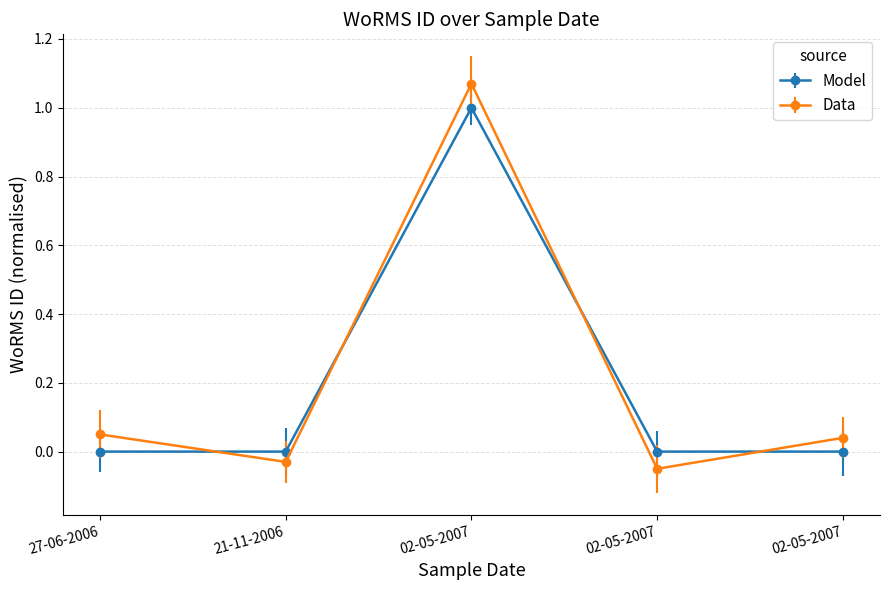

Does the chart display data point markers on the line(s)?

Yes